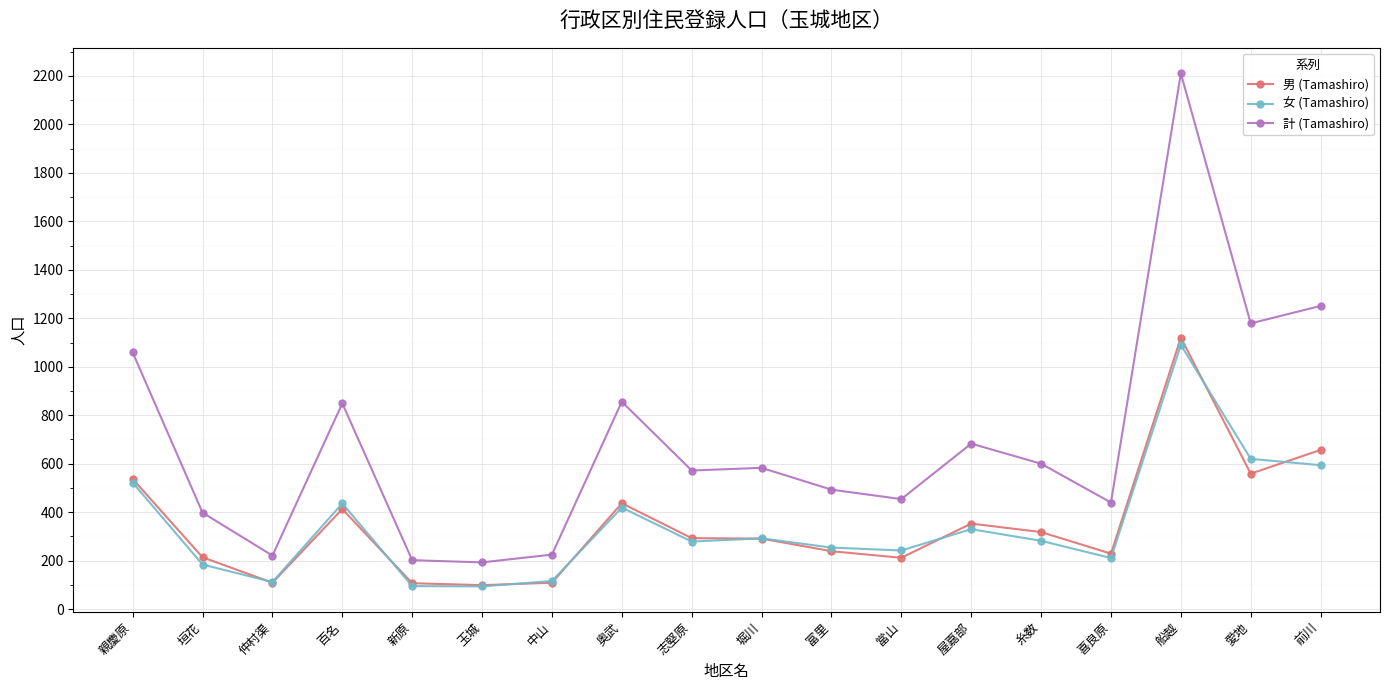

What is the total value across all series at 喜良原?

880